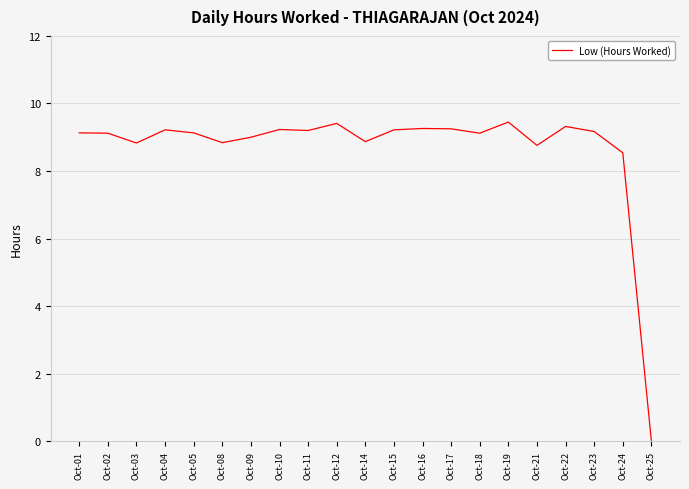

What is the approximate value at Oct-14?

8.9